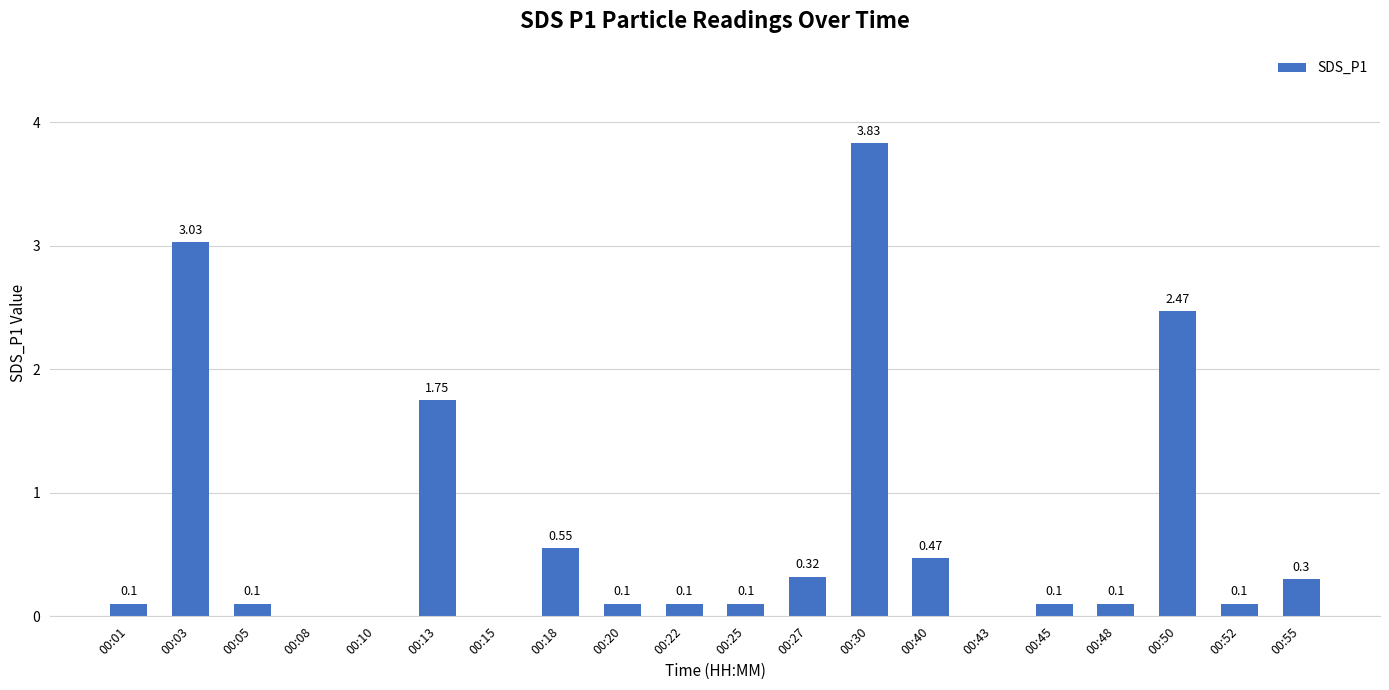

The value at 00:15 is 0.0. True or false?

True